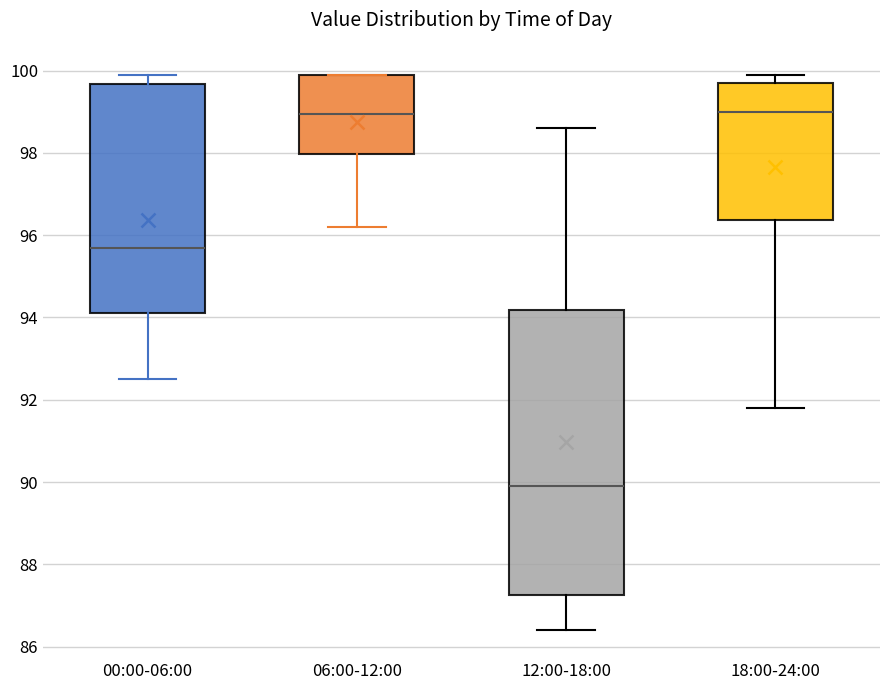

Which box is the tallest, from its lower edge to its upper edge?

12:00-18:00